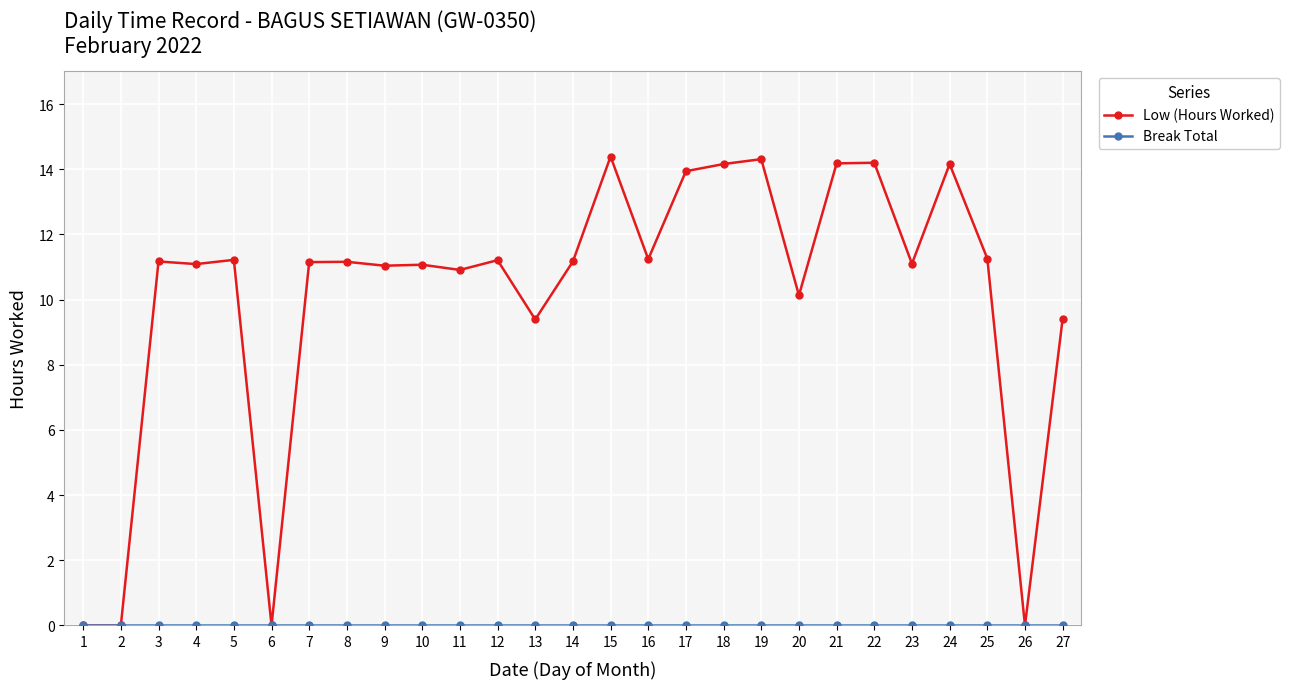

At how many categories does at least one series exceed 1?

23